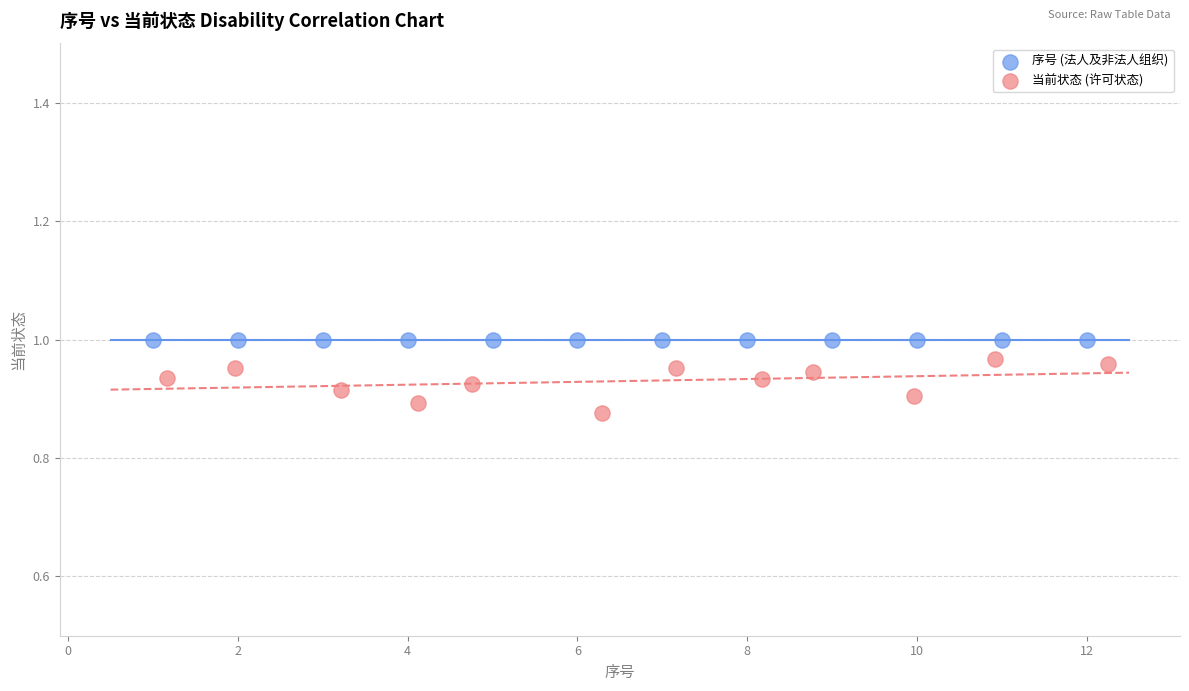

Which series contains the lowest Y value?

当前状态 (许可状态)